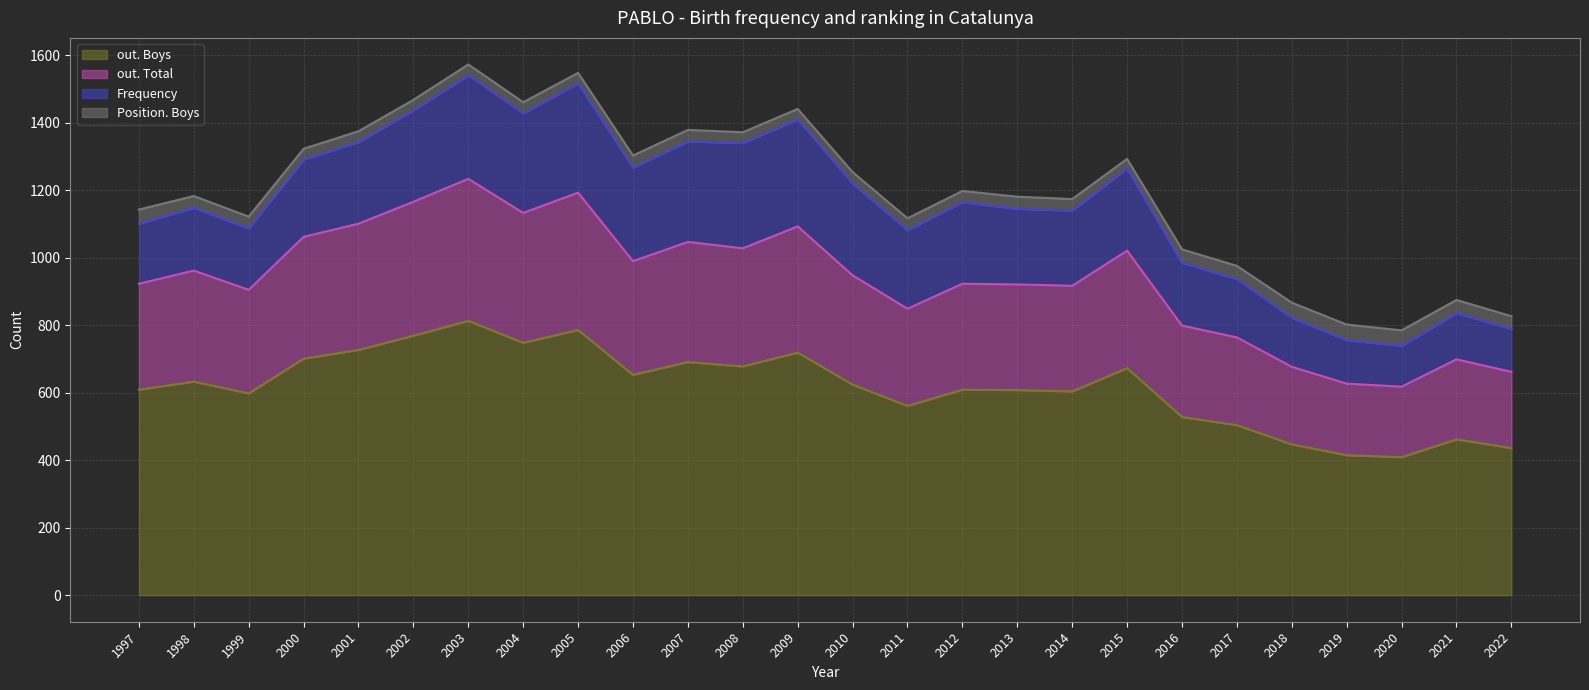

Which label corresponds to the smallest value in the chart?

2020